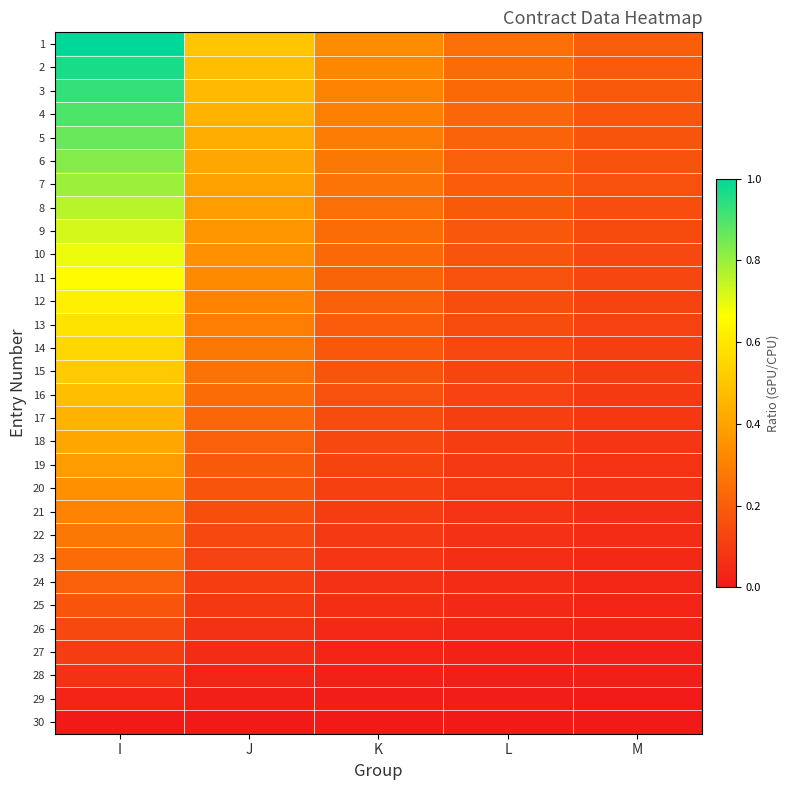

Rank the series at I from highest to lowest value.

1, 2, 3, 4, 5, 6, 7, 8, 9, 10, 11, 12, 13, 14, 15, 16, 17, 18, 19, 20, 21, 22, 23, 24, 25, 26, 27, 28, 29, 30